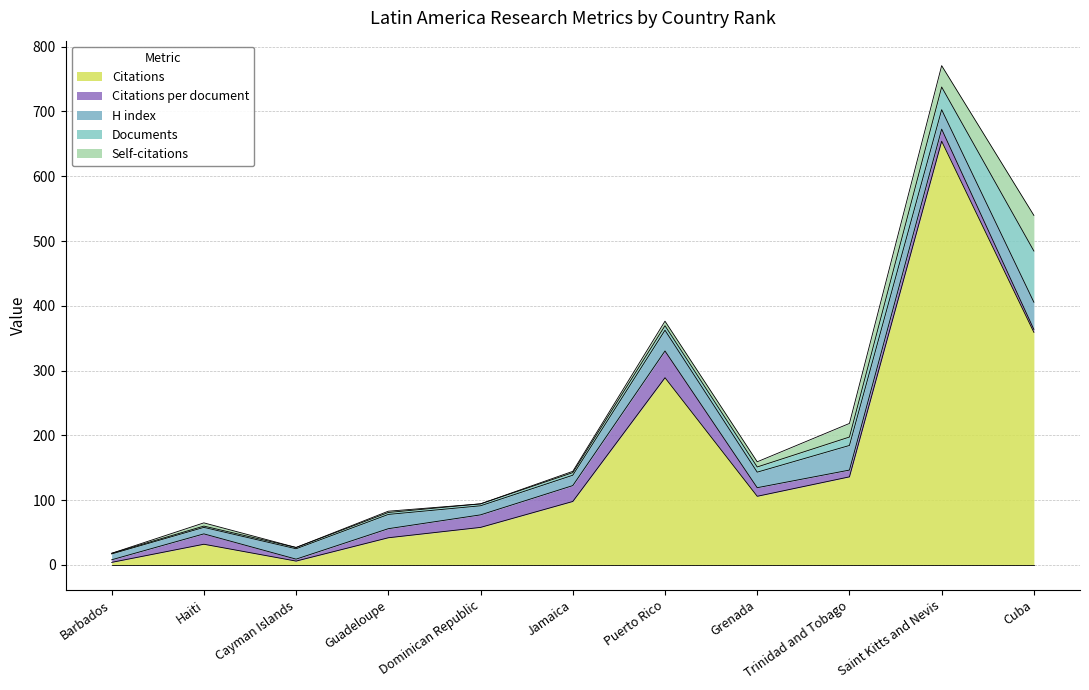

What is the highest value of the Citations series?

654.0